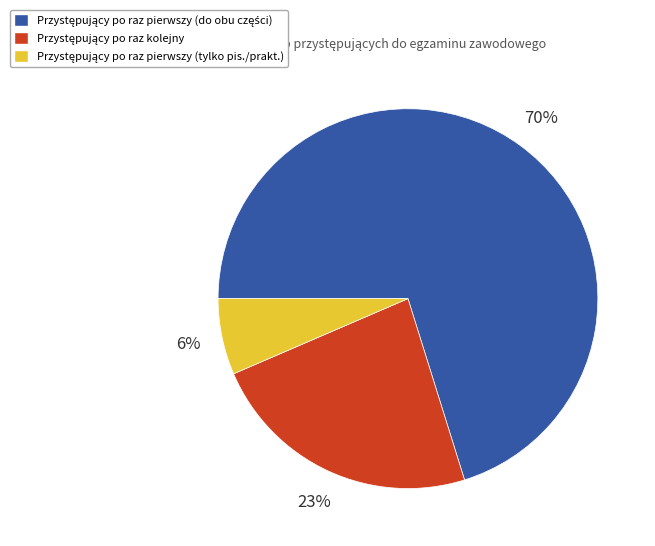

To the nearest percent, what is the average slice percentage?

33%